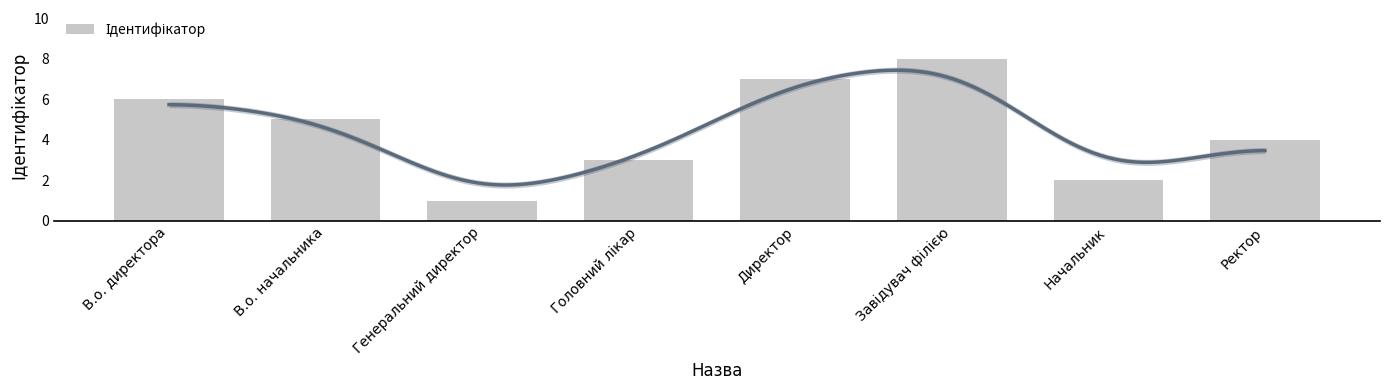

Is it true that the value at Начальник is 3?

False